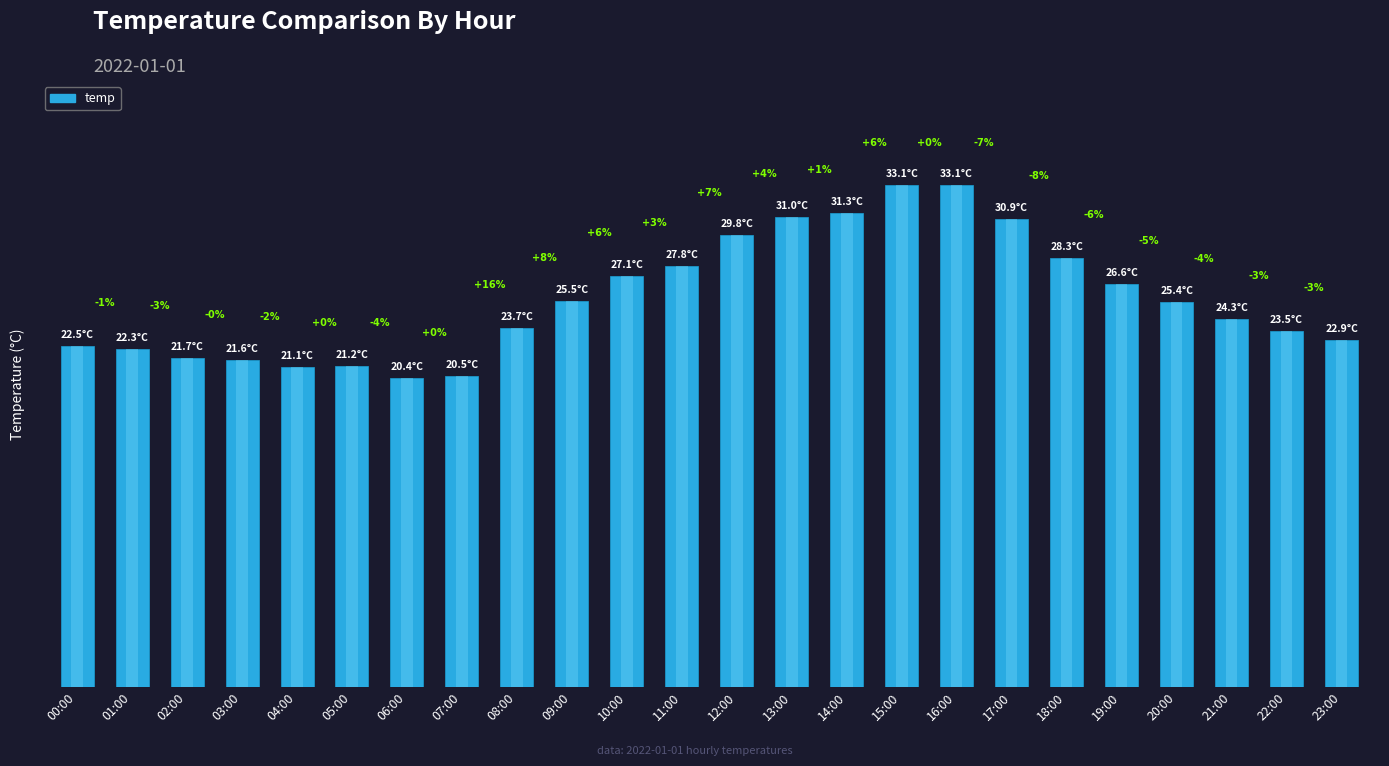

What is the minimum value shown in the chart?

20.4